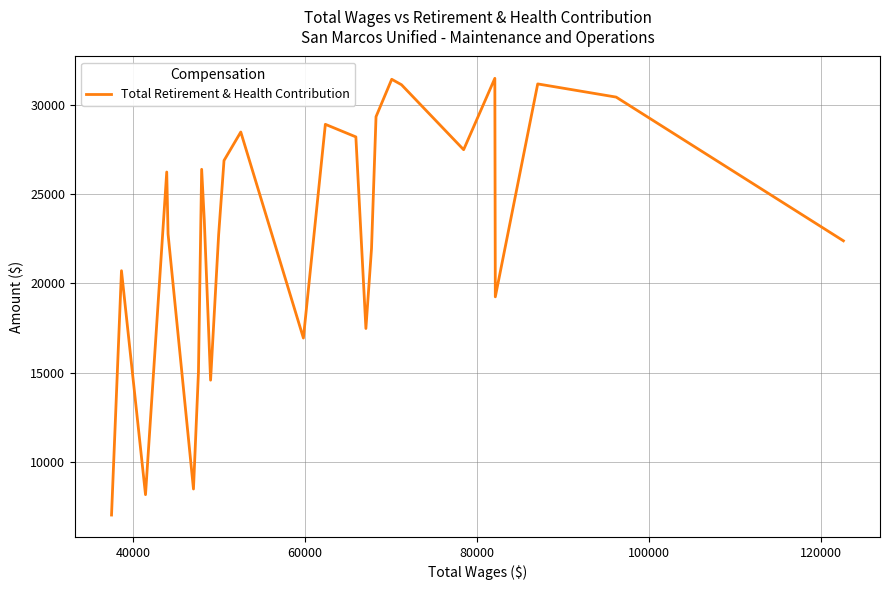

What is the greatest value displayed?

31481